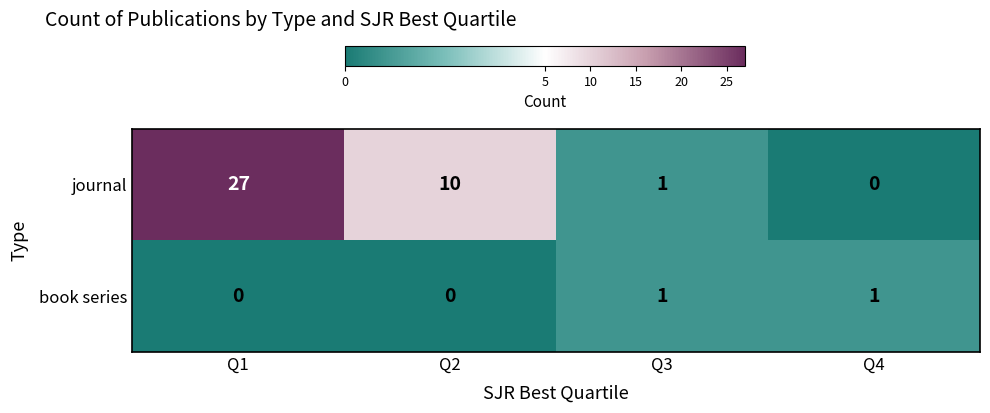

What is the sum of the journal values at Q4 and Q1?

27